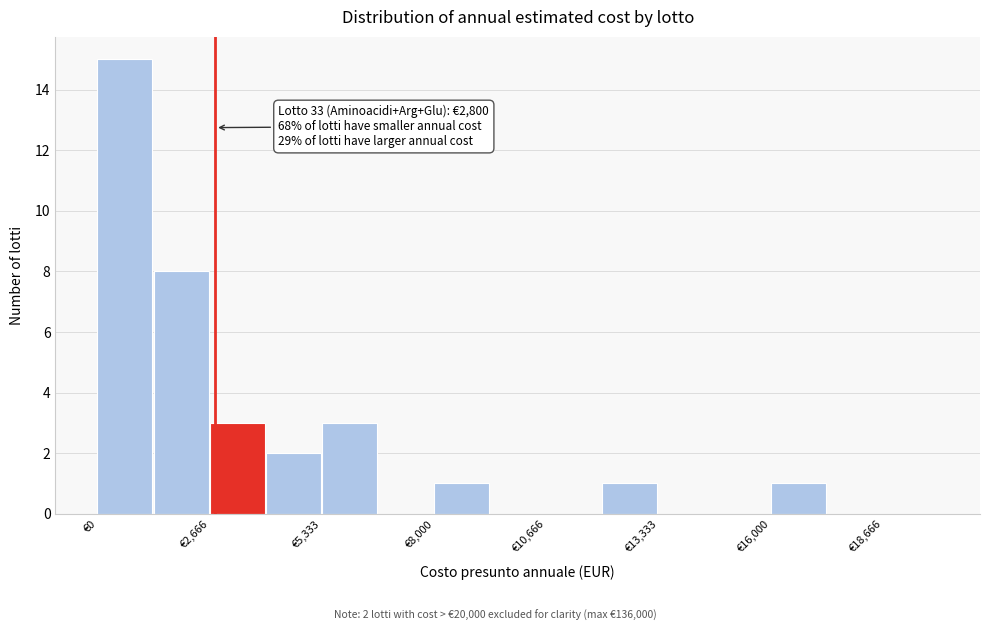

Around what value on the x-axis is the tallest bar? Give the approximate position of its centre, as read against the axis.

500